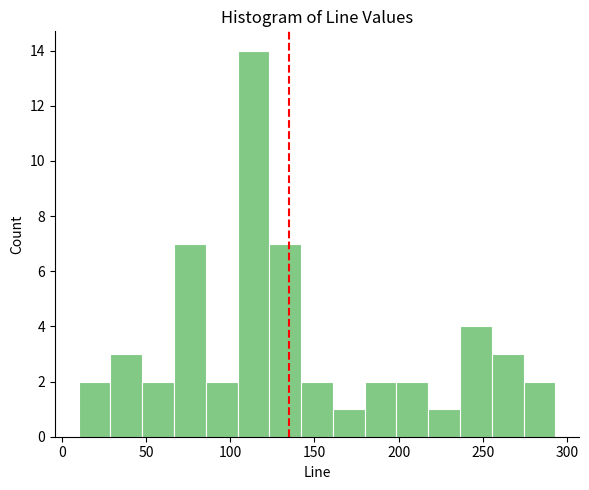

Around what value on the x-axis is the tallest bar? Give the approximate position of its centre, as read against the axis.

115